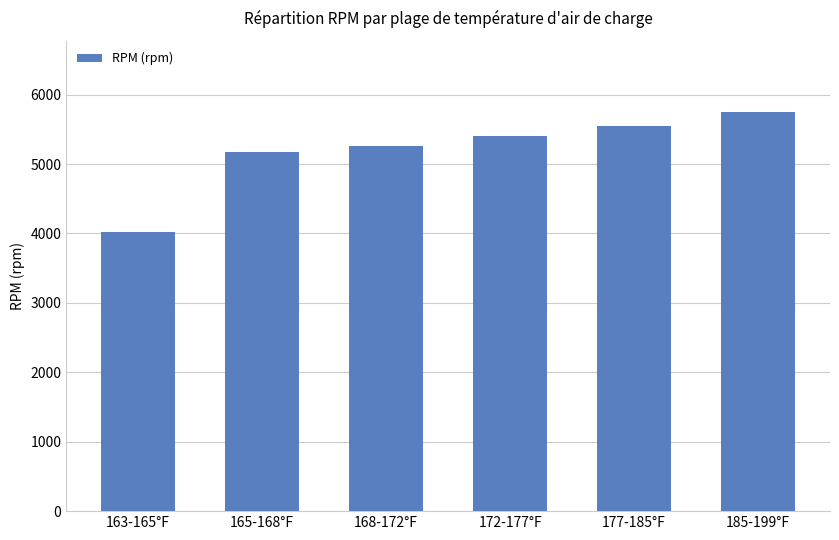

Rank the categories by value from highest to lowest.

185-199°F, 177-185°F, 172-177°F, 168-172°F, 165-168°F, 163-165°F